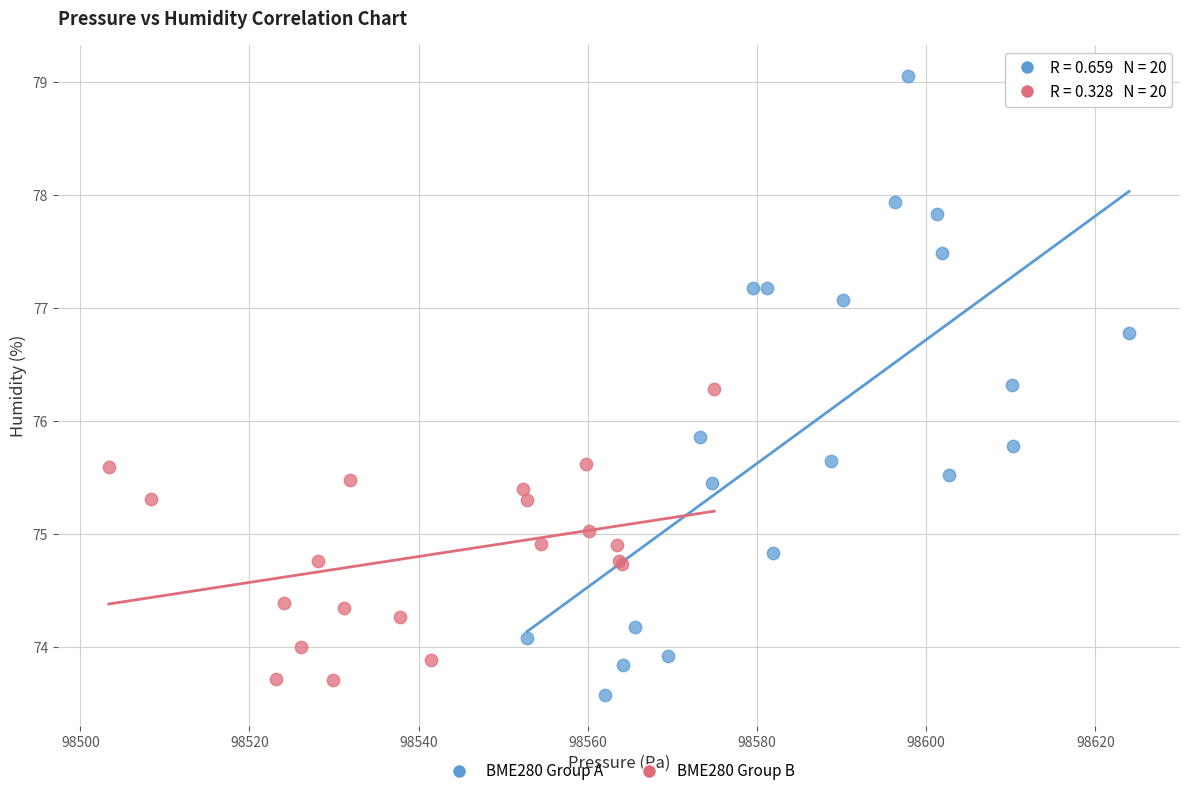

Which series reaches the minimum Y coordinate?

BME280 Group A